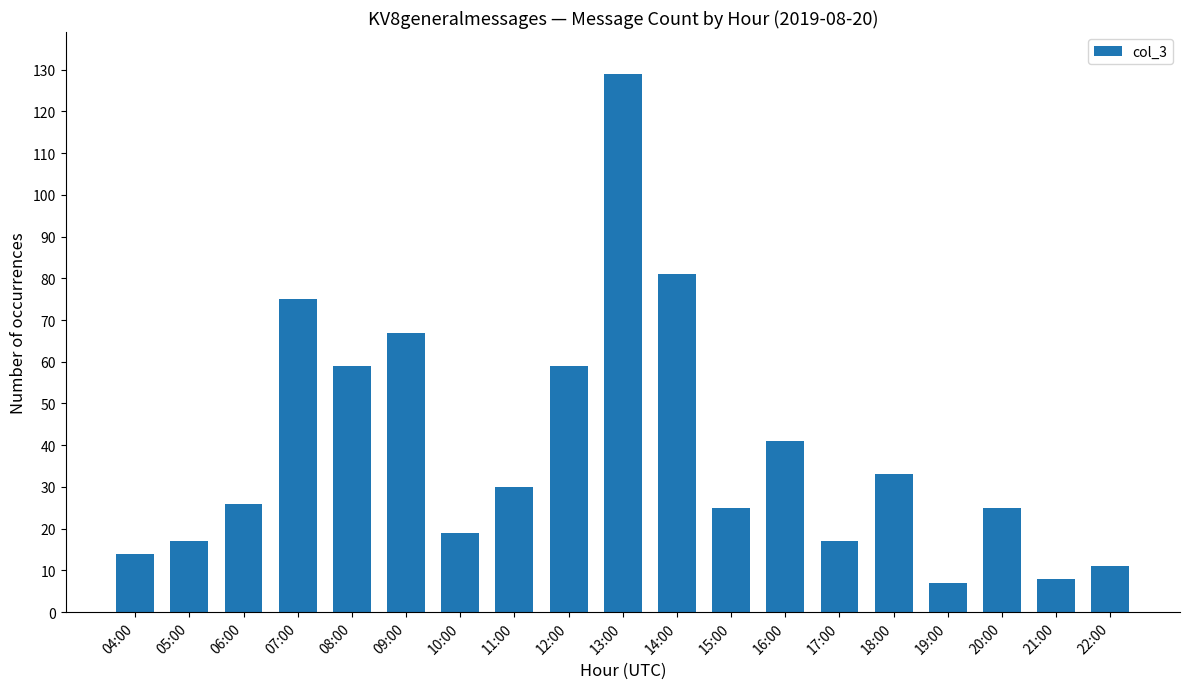

What is the value of the 11th bar from the left?

81